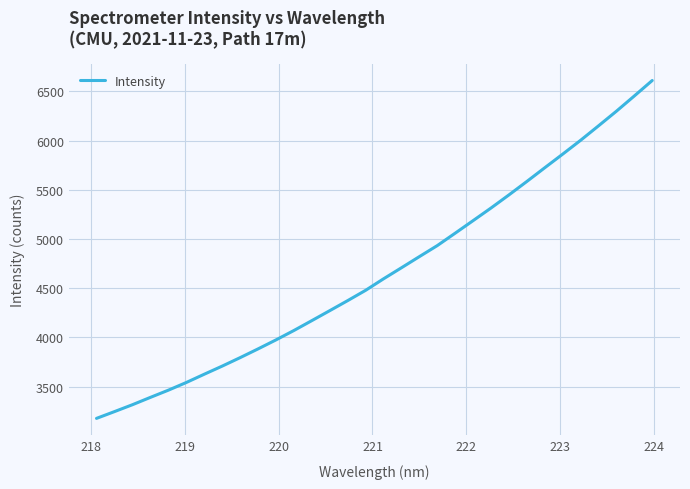

What is the minimum value shown in the chart?

3178.2